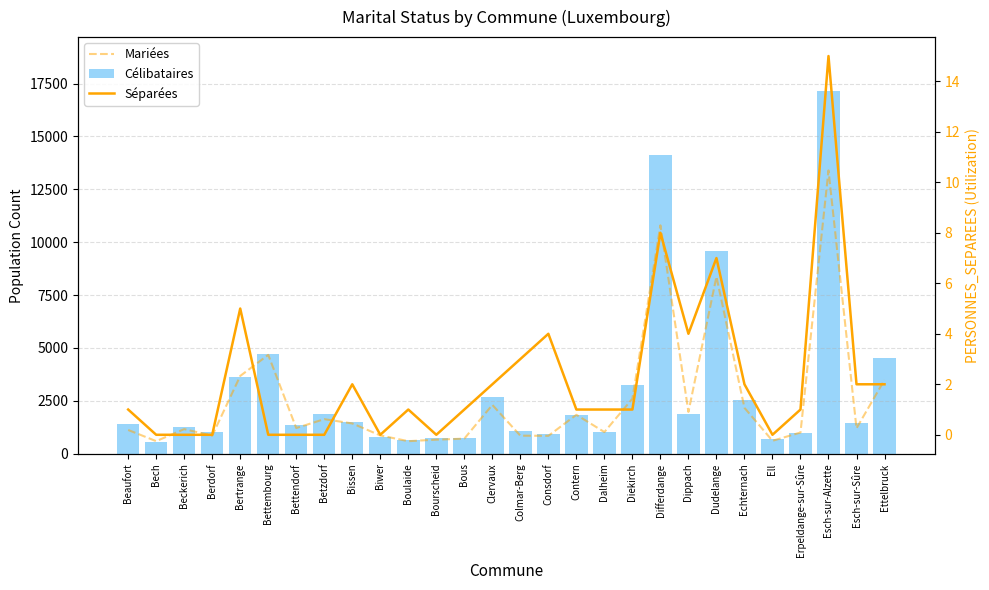

List the labels in order of Séparées value, largest first.

Esch-sur-Alzette, Differdange, Dudelange, Bertrange, Consdorf, Dippach, Colmar-Berg, Bissen, Clervaux, Echternach, Esch-sur-Sûre, Ettelbruck, Beaufort, Boulaide, Bous, Contern, Dalheim, Diekirch, Erpeldange-sur-Sûre, Bech, Beckerich, Berdorf, Bettembourg, Bettendorf, Betzdorf, Biwer, Bourscheid, Ell